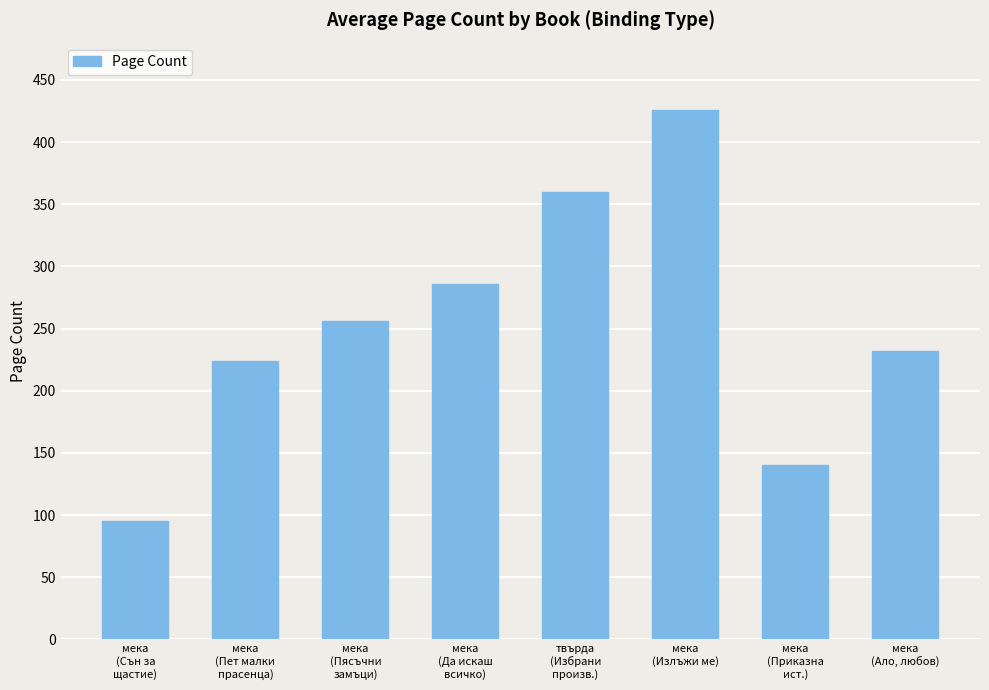

What is the difference between the maximum and minimum values?

331